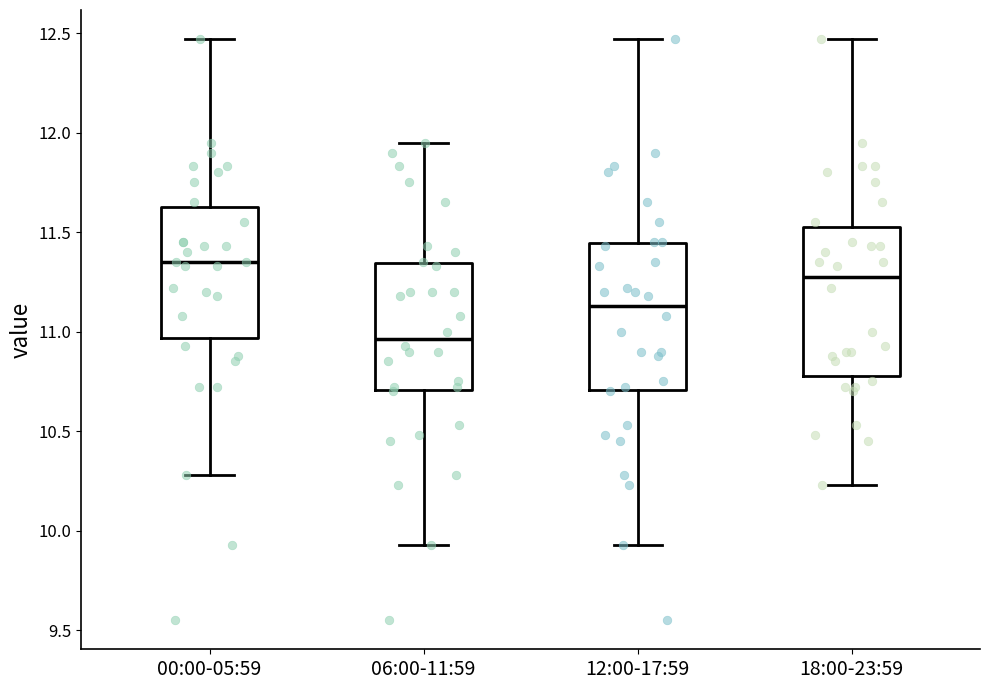

Which box's median line is the highest?

00:00-05:59